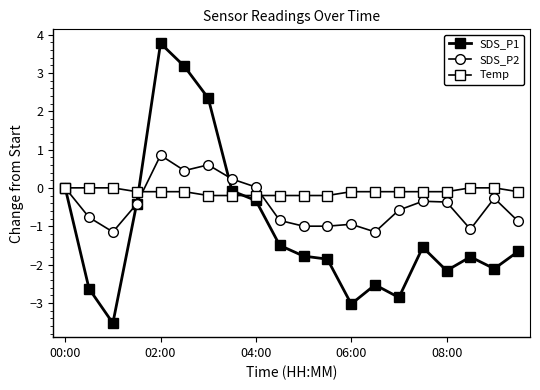

Count the number of data series in this chart.

3